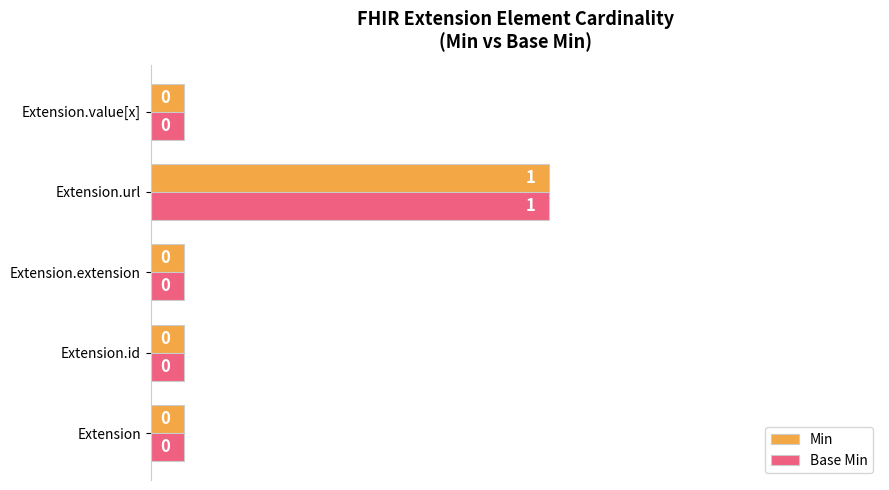

At which category is the sum across all series the highest?

Extension.url